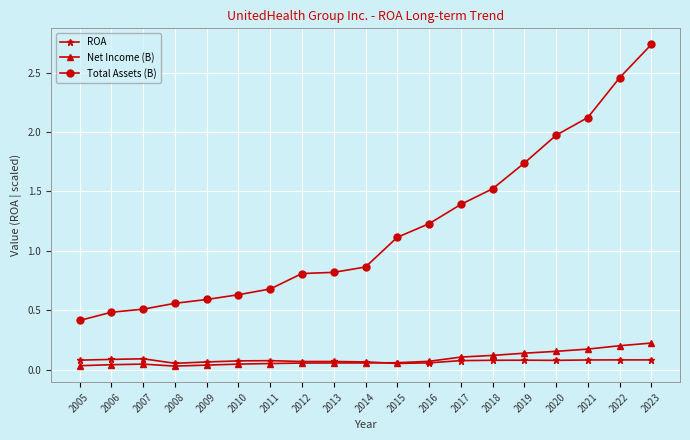

What is the difference between the highest and lowest values at 2022?

2.4